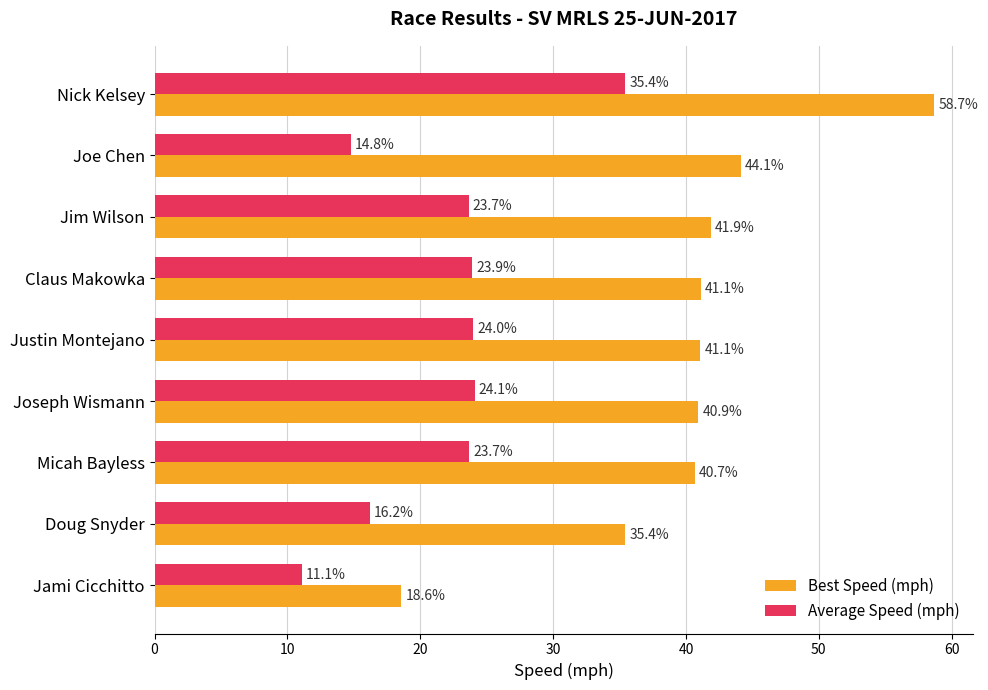

What is the sum of all Best Speed (mph) values?

362.6